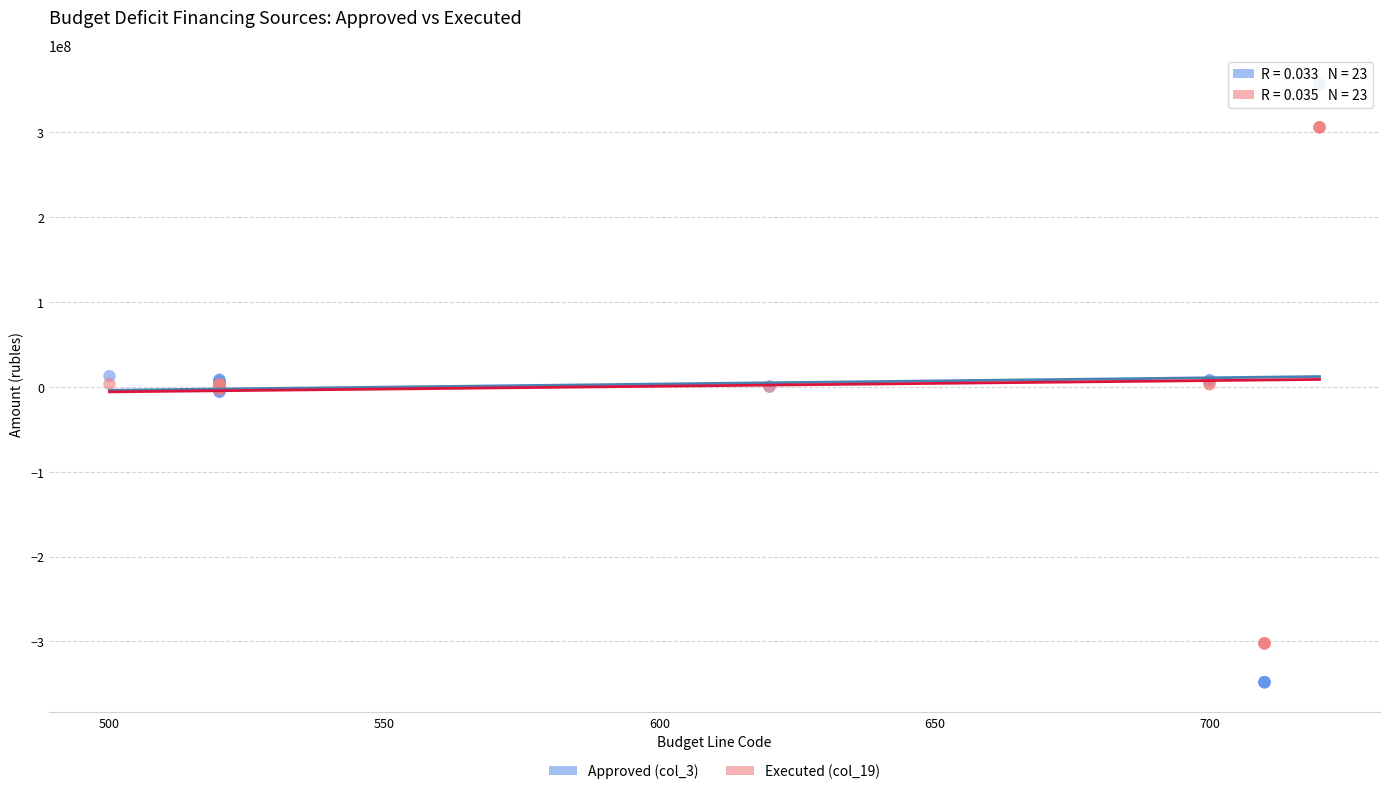

What are all the series names shown in the legend?

Approved (col_3), Executed (col_19)